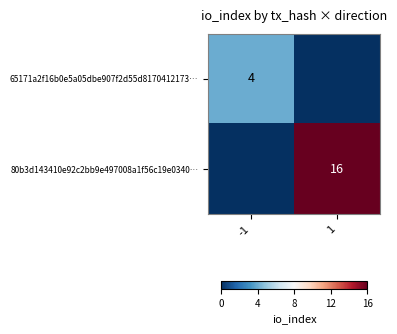

Is it true that 65171a2f16b0e5a05dbe907f2d55d8170412173… equals 2 at -1?

False